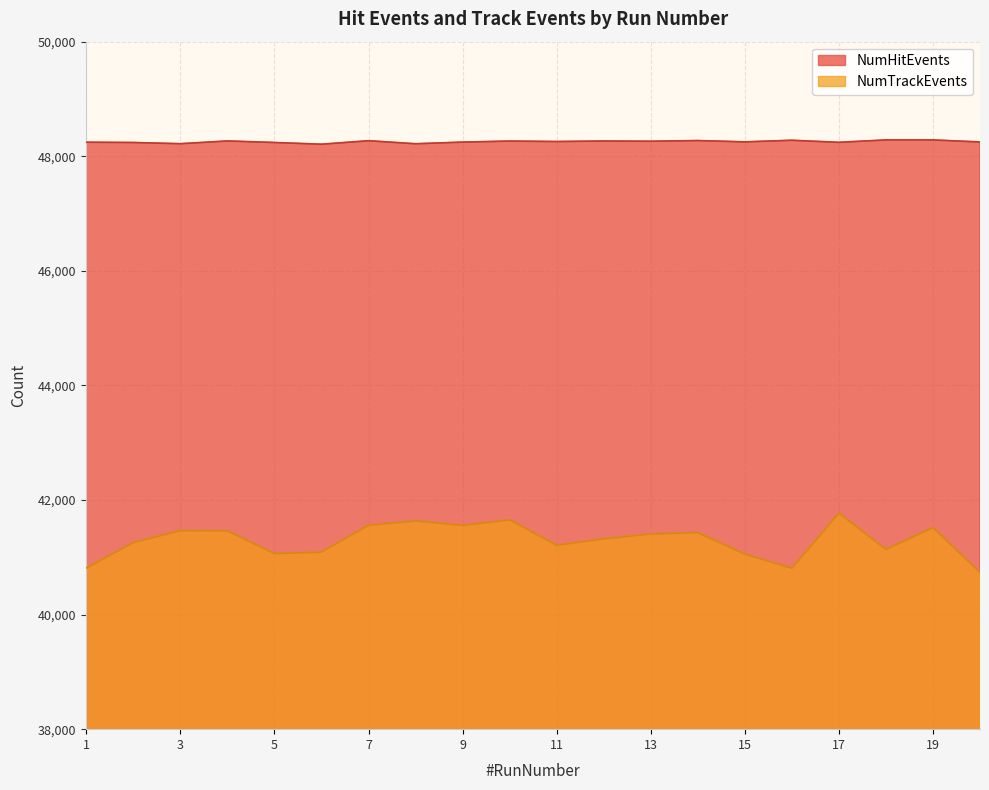

How many interior local valleys does the NumHitEvents series have?

7